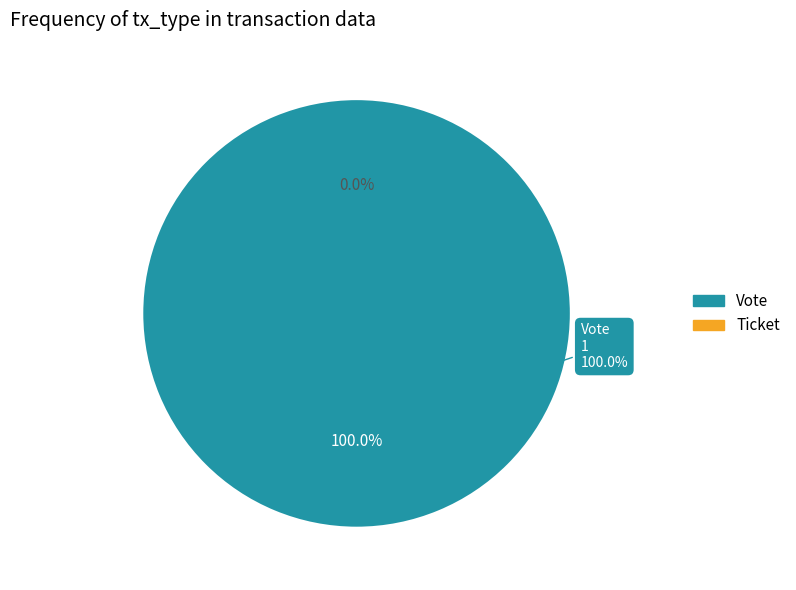

How many slices are in this pie chart?

2